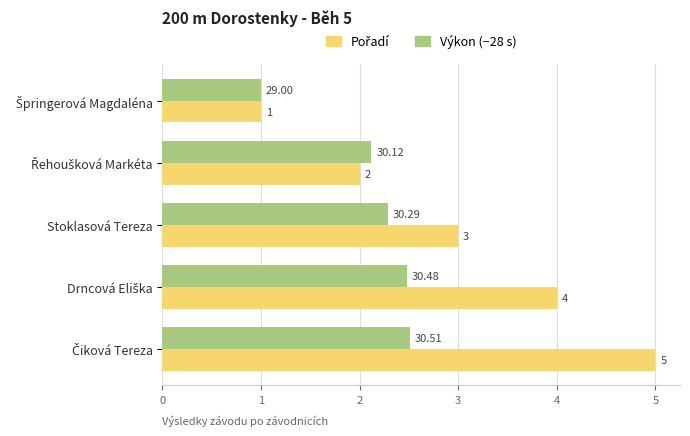

How many data points does each series have?

5